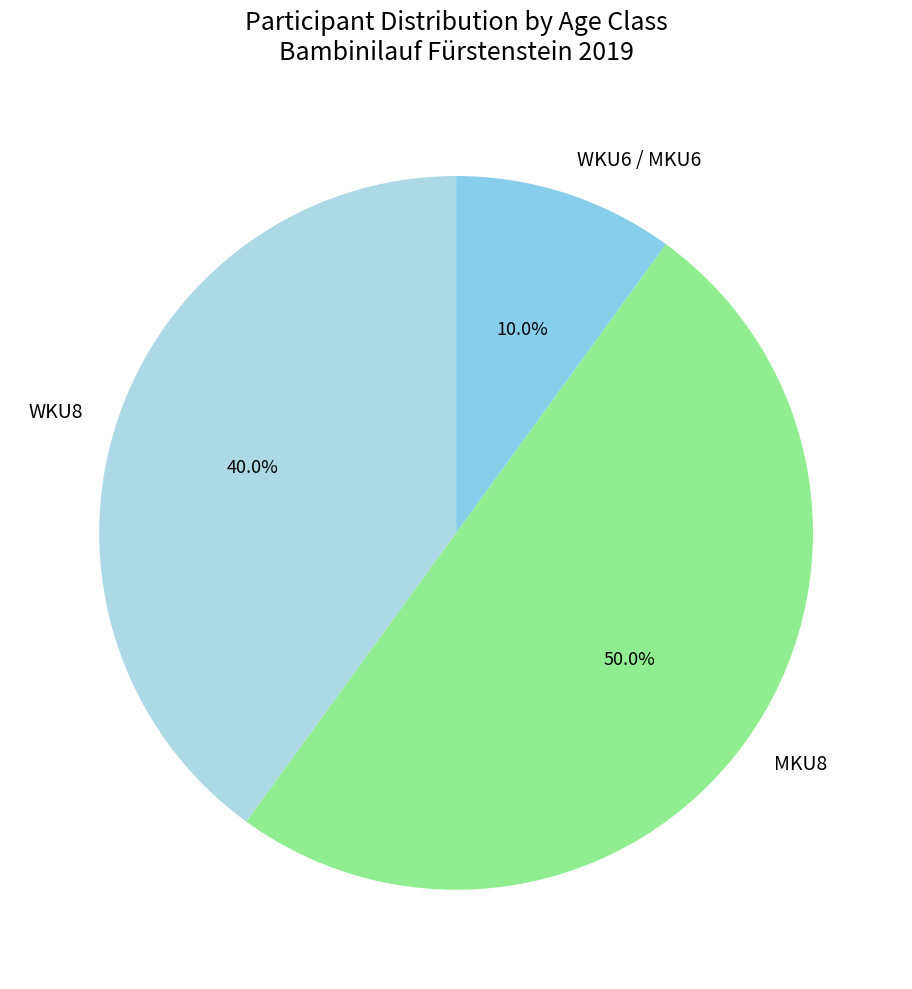

What portion of the pie excludes WKU6 / MKU6?

90.0%